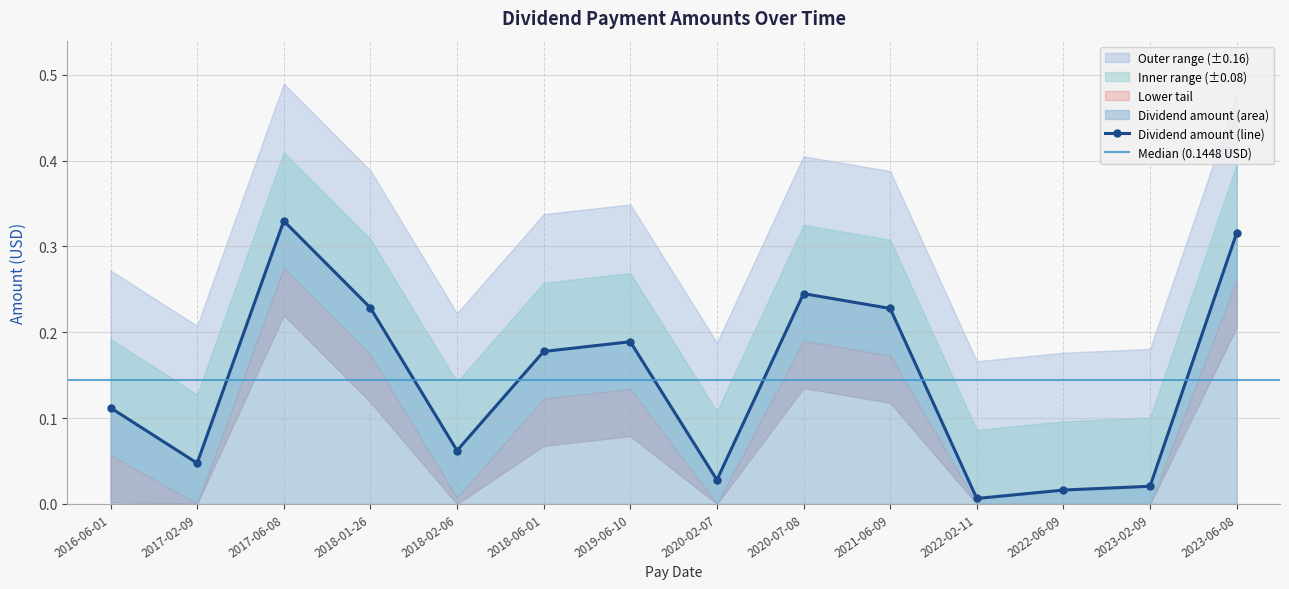

What is the sum of the values at 2021-06-09 and 2018-01-26?

0.5